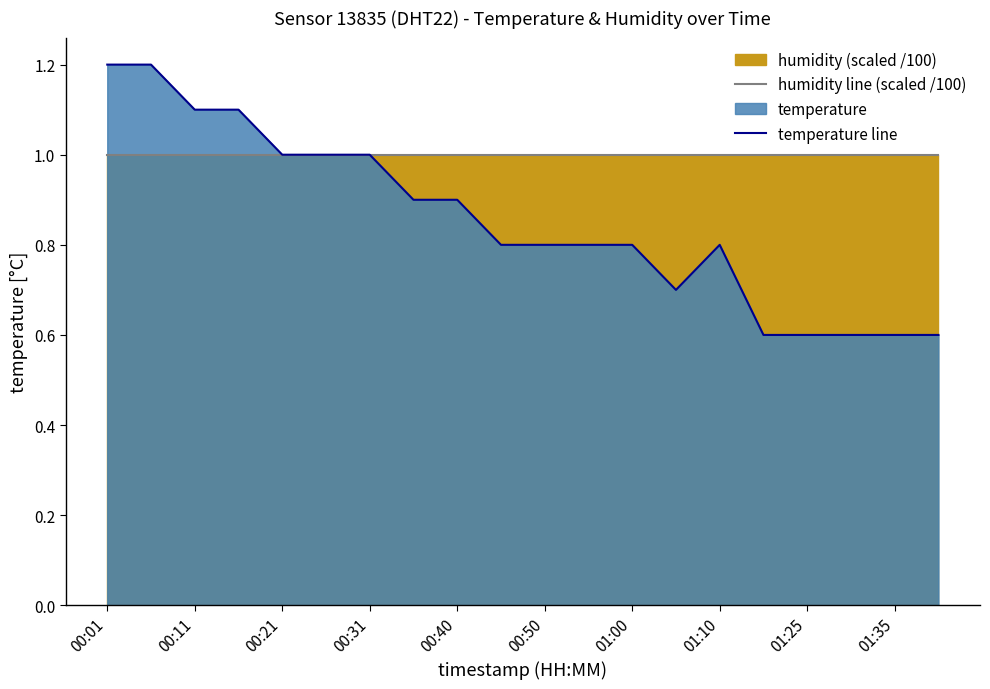

True or false: temperature line and humidity line (scaled /100) intersect in this chart.

True